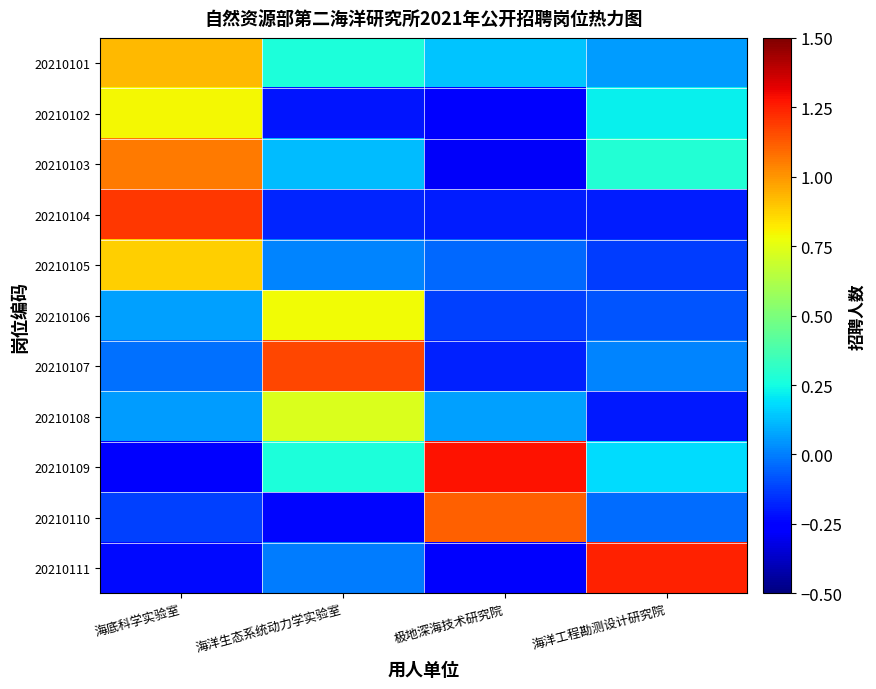

What is the total value across all series at 海洋工程勘测设计研究院?

1.4